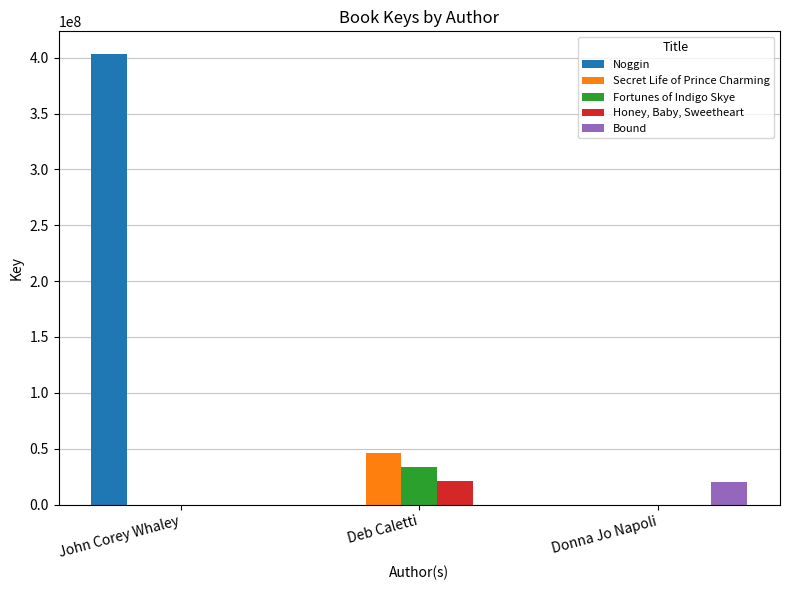

Which series has the widest spread of values?

Noggin